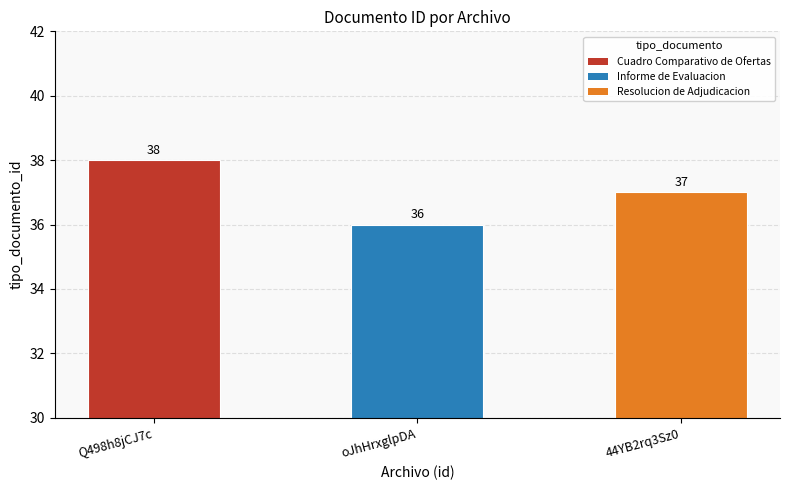

The chart shows a value of 36 at oJhHrxglpDA. True or false?

True